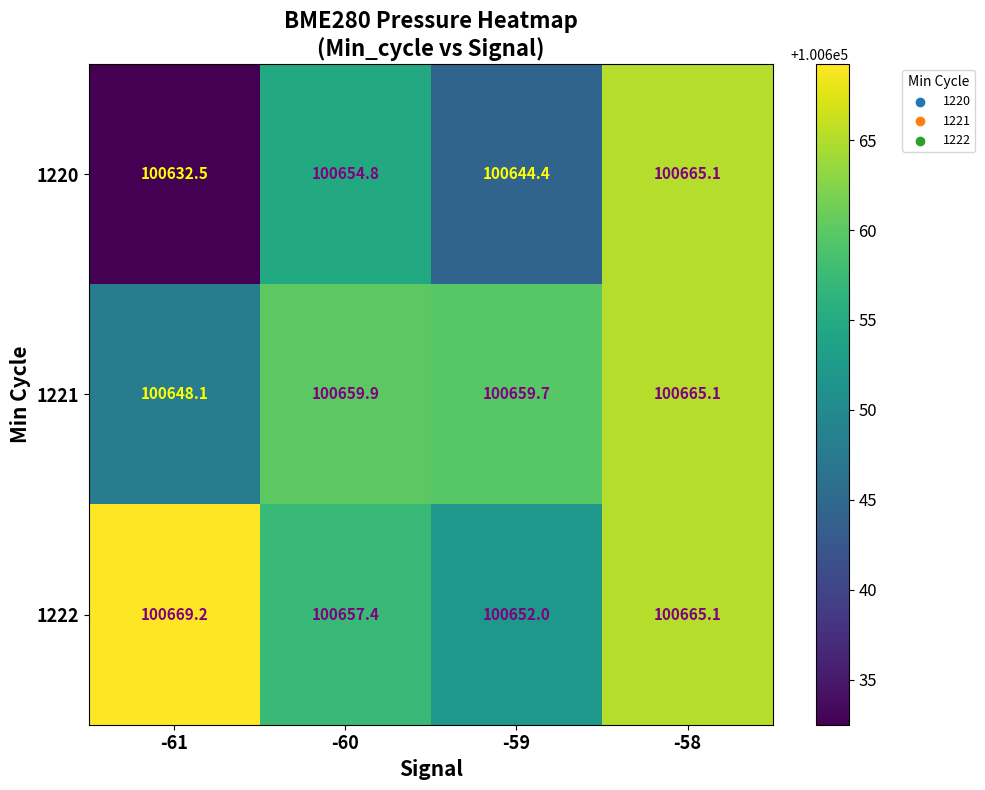

Which category has the lowest value across all series?

-61